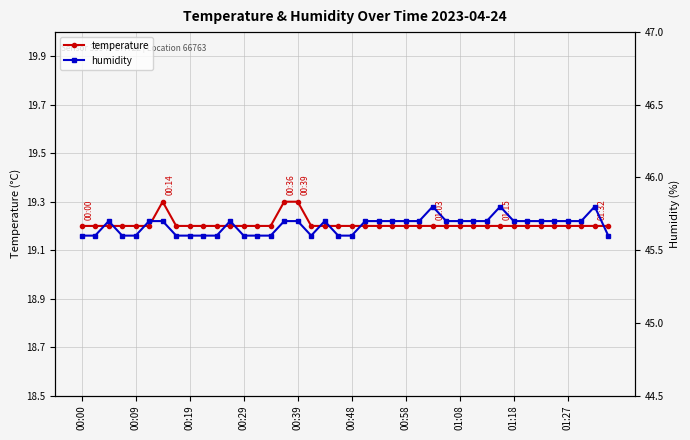

The temperature series shows 8.3 at 21. True or false?

False